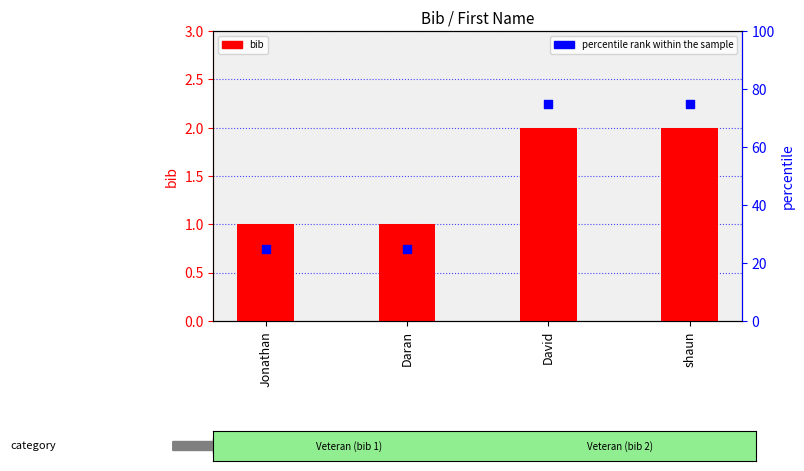

Is the value of bib at shaun greater than the value of percentile rank within the sample at shaun?

No